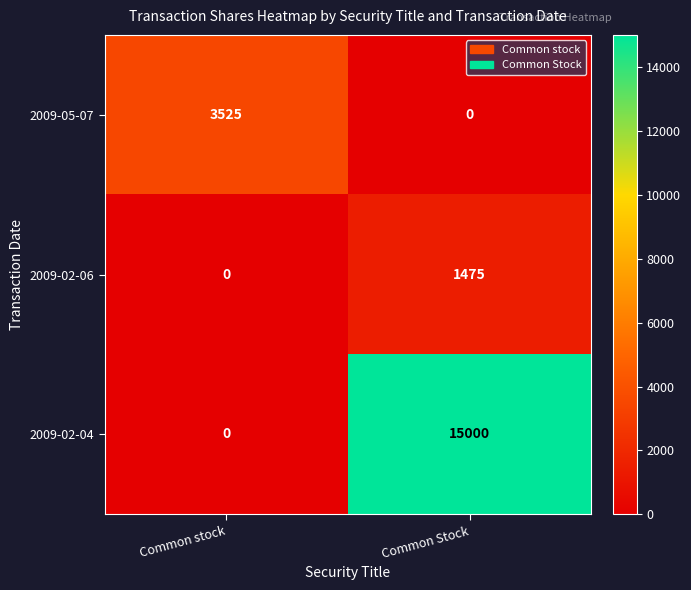

At which category is the sum across all series the highest?

Common Stock